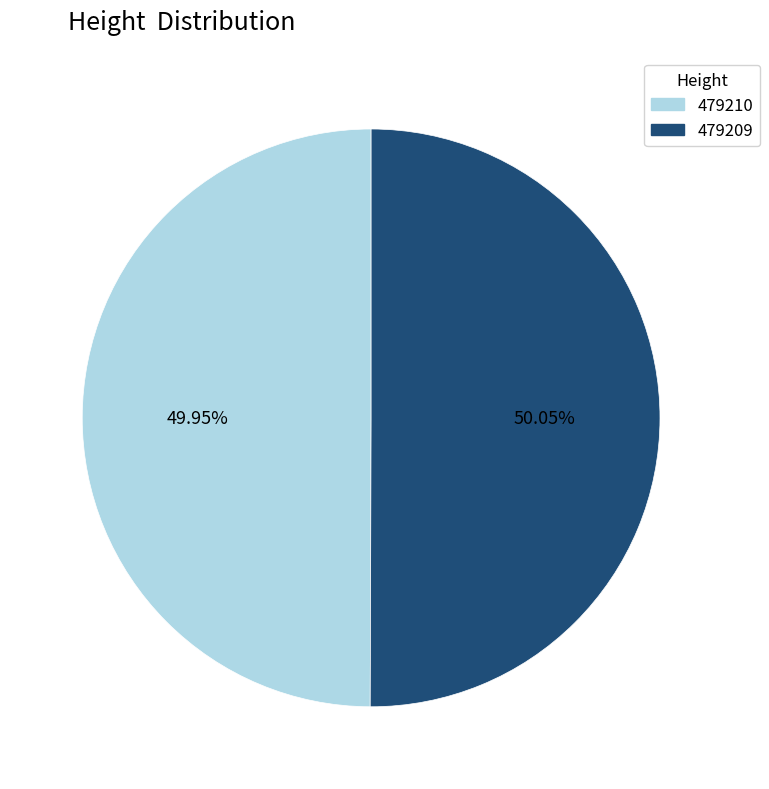

Is there a majority slice in this chart?

Yes